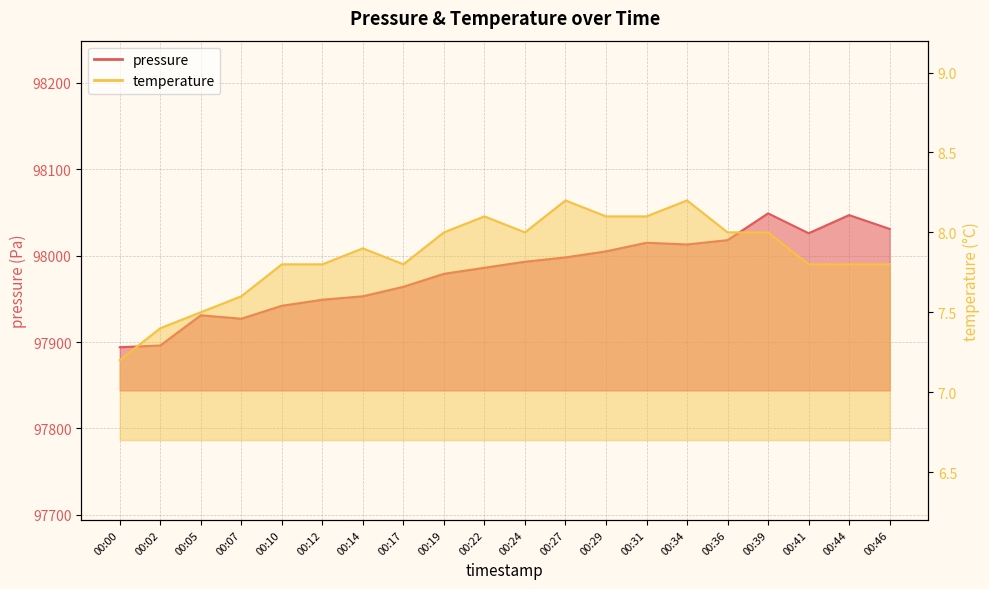

Rank the categories by temperature value from lowest to highest.

00:00, 00:02, 00:05, 00:07, 00:10, 00:12, 00:17, 00:41, 00:44, 00:46, 00:14, 00:19, 00:24, 00:36, 00:39, 00:22, 00:29, 00:31, 00:27, 00:34